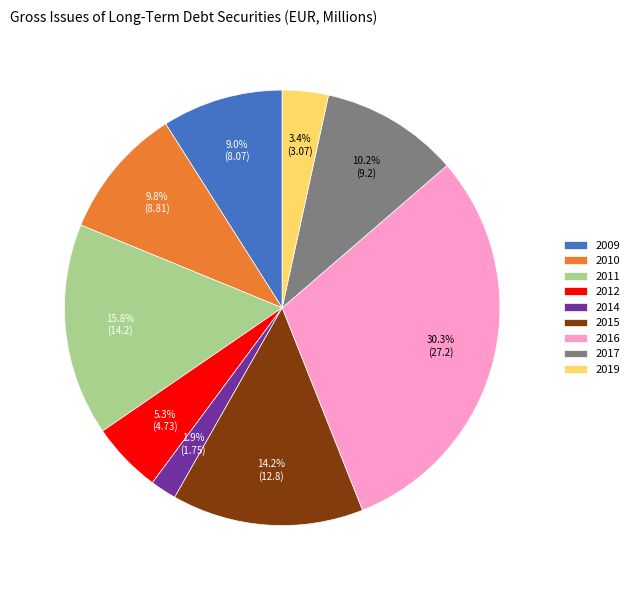

Is there any slice that represents more than half of the pie?

No